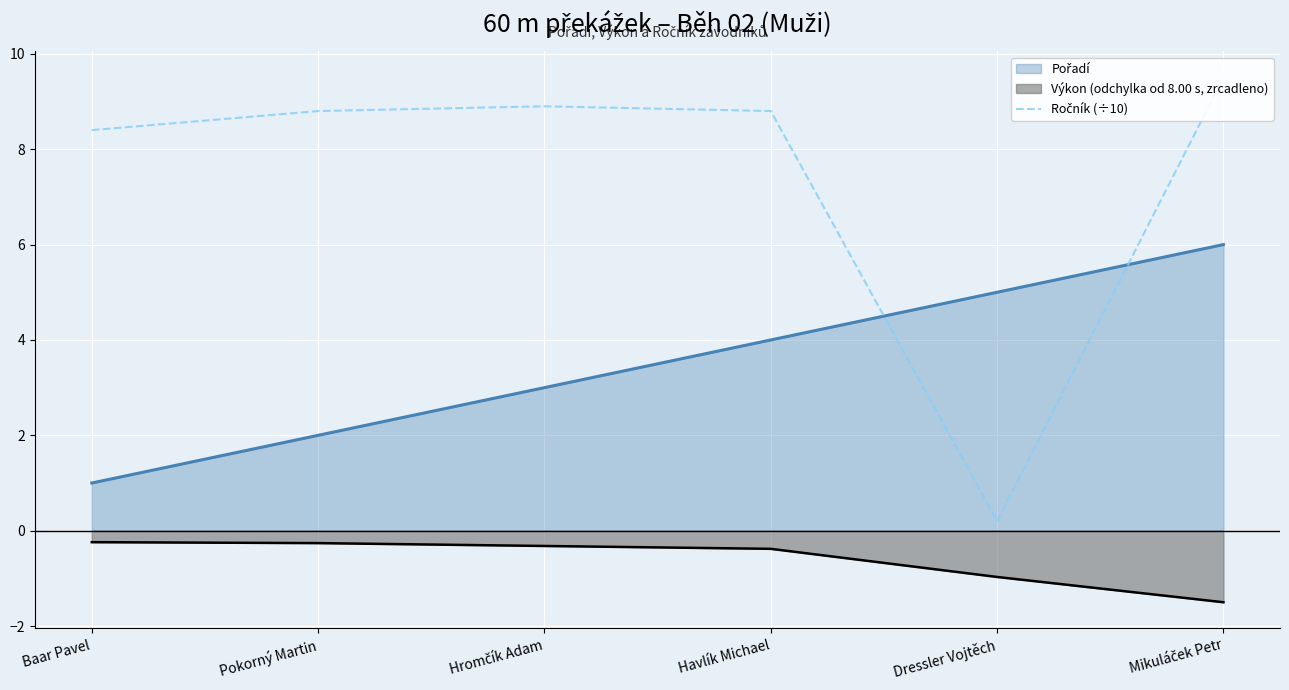

What is the difference between the second highest and second lowest values?

0.5